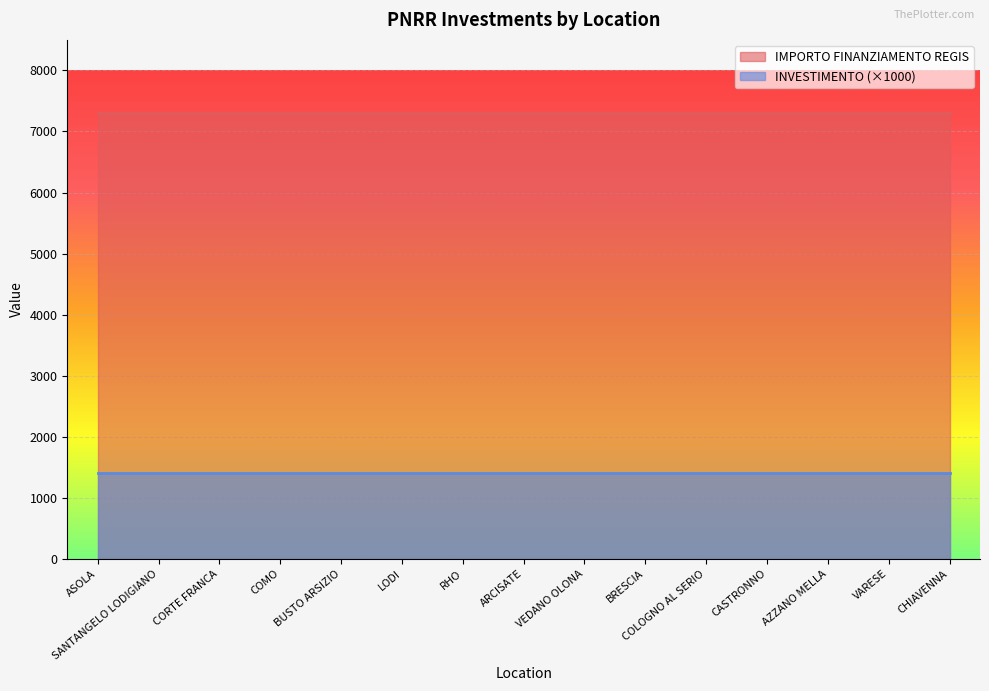

Reading right to left, what are all the values shown in this chart?

INVESTIMENTO: CHIAVENNA=1.4	VARESE=1.4	AZZANO MELLA=1.4	CASTRONNO=1.4	COLOGNO AL SERIO=1.4	BRESCIA=1.4	VEDANO OLONA=1.4	ARCISATE=1.4	RHO=1.4	LODI=1.4	BUSTO ARSIZIO=1.4	COMO=1.4	CORTE FRANCA=1.4	SANTANGELO LODIGIANO=1.4	ASOLA=1.4
IMPORTO FINANZIAMENTO REGIS: CHIAVENNA=7301.0	VARESE=7301.0	AZZANO MELLA=7301.0	CASTRONNO=7301.0	COLOGNO AL SERIO=7301.0	BRESCIA=7301.0	VEDANO OLONA=7301.0	ARCISATE=7301.0	RHO=7301.0	LODI=7301.0	BUSTO ARSIZIO=7301.0	COMO=7301.0	CORTE FRANCA=7301.0	SANTANGELO LODIGIANO=7301.0	ASOLA=7301.0